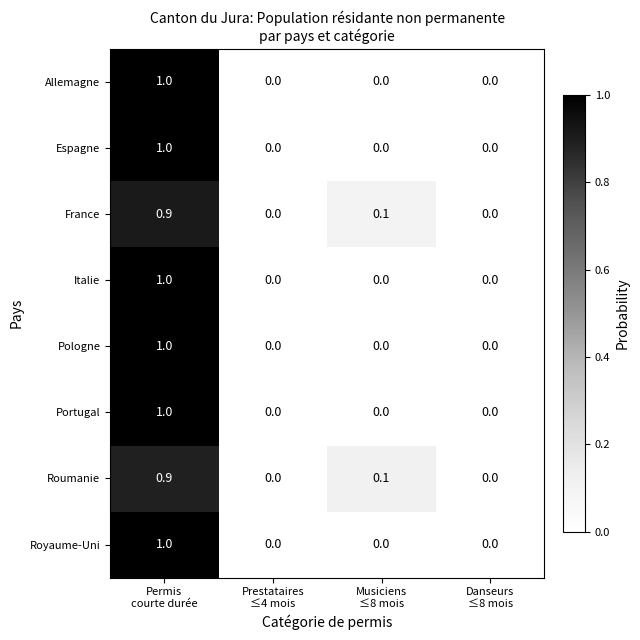

What is the sum of all Italie values?

1.0